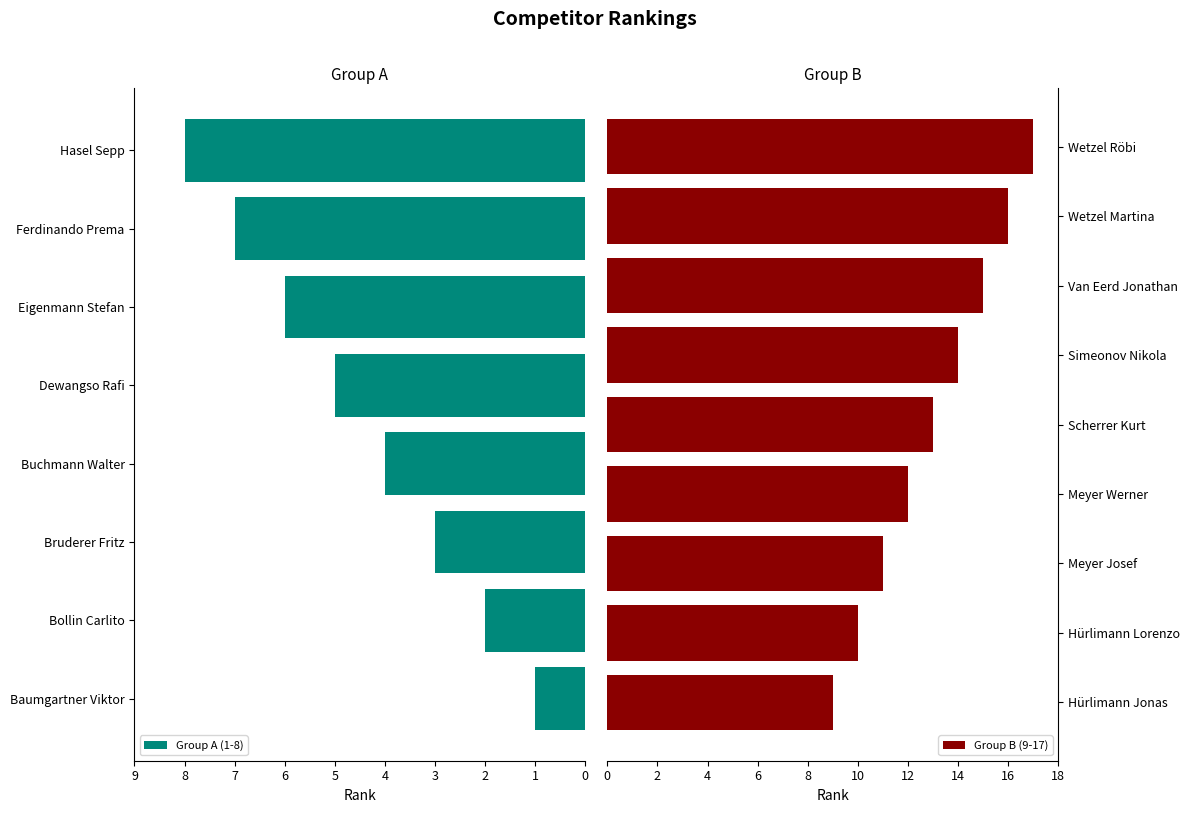

Is it true that the value at Van Eerd Jonathan is 8?

False